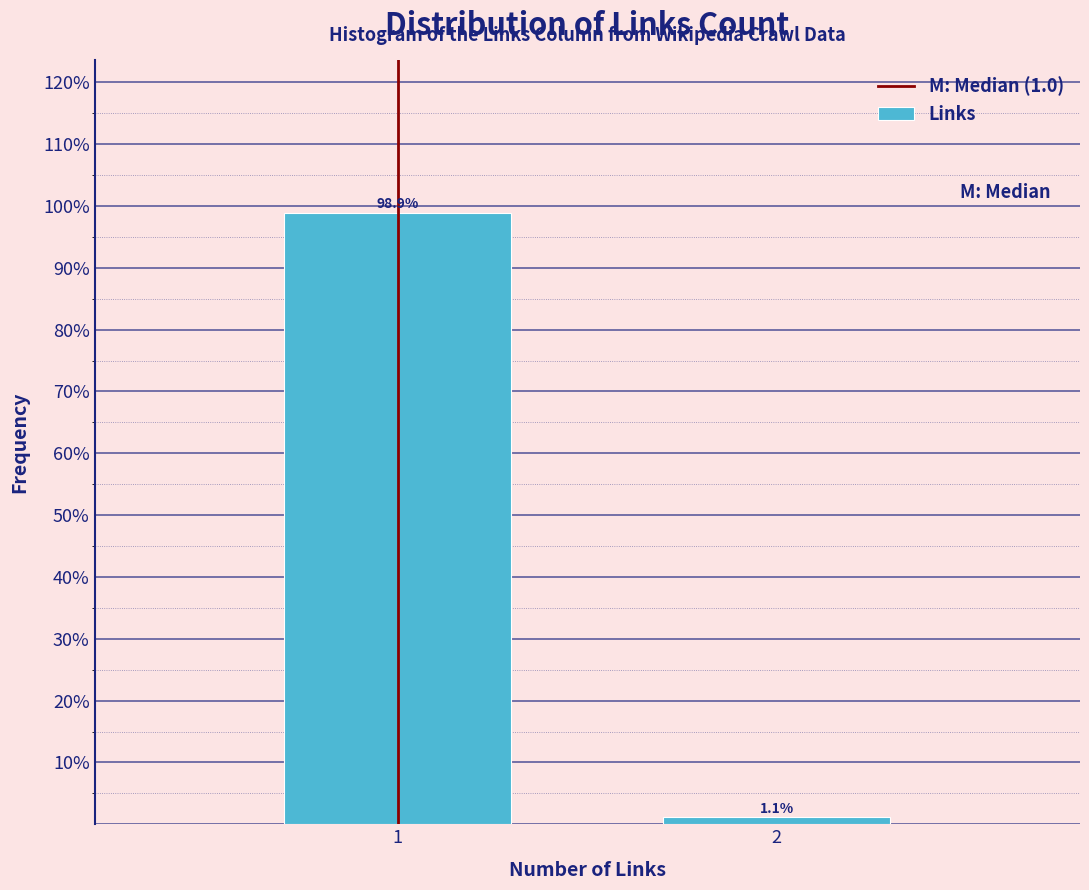

Reading left to right, list all the values displayed in this chart.

98.9	1.1